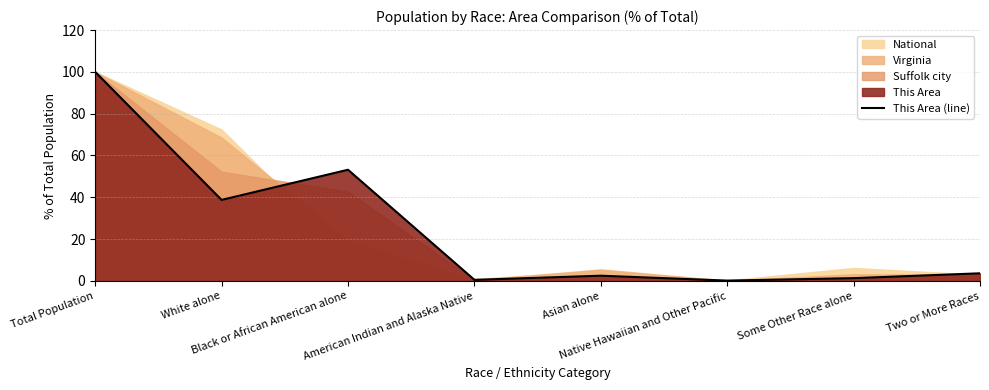

True or false: the data shows 0.9 at American Indian and Alaska Native.

False